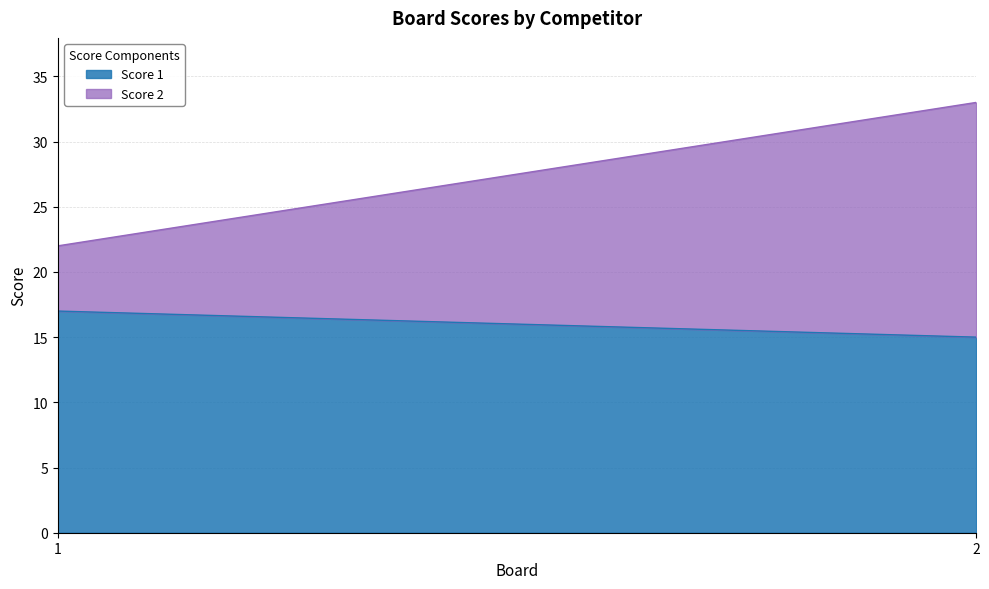

Rank the series by their maximum value, from lowest to highest.

Score 1, Score 2